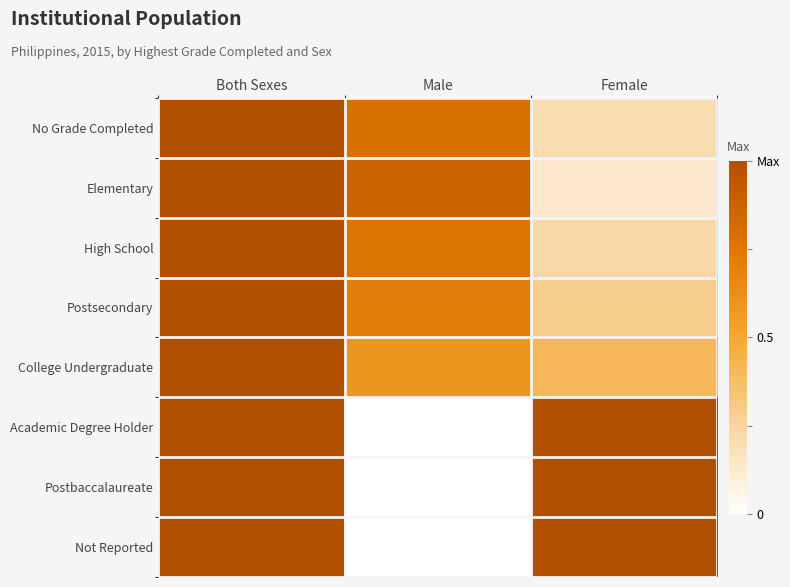

Rank the series at Female from lowest to highest value.

Elementary, No Grade Completed, High School, Postsecondary, College Undergraduate, Academic Degree Holder, Postbaccalaureate, Not Reported